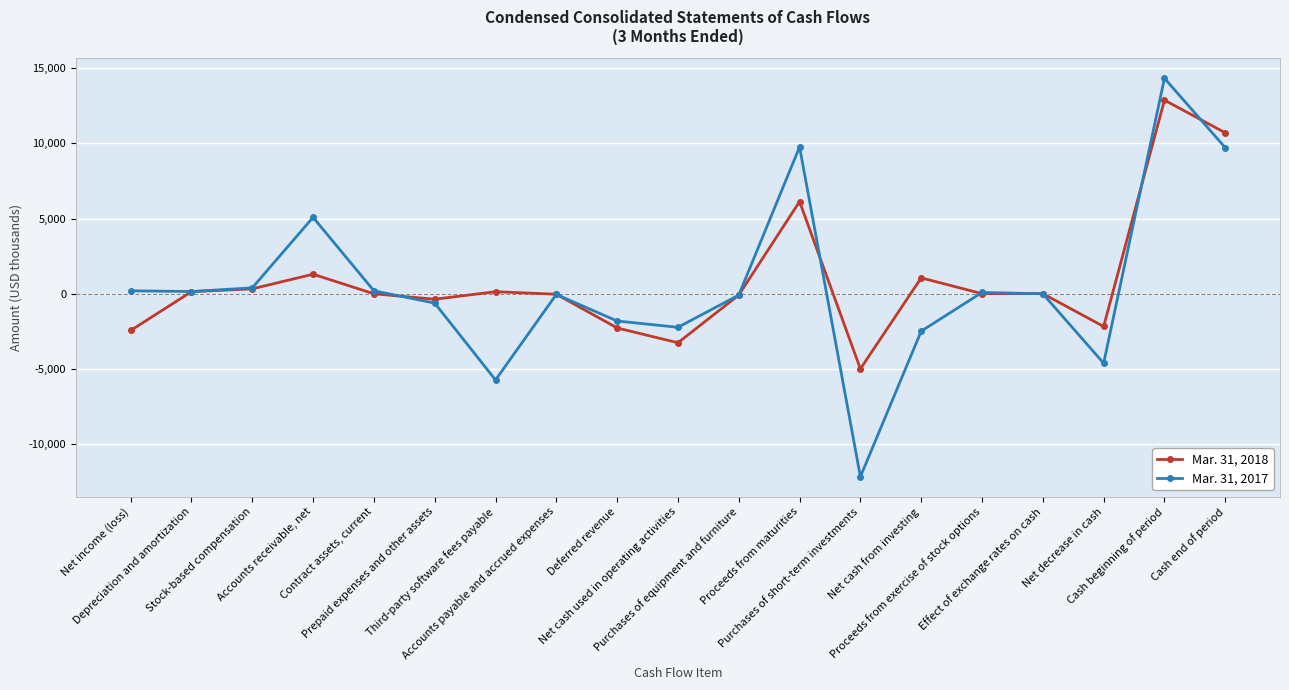

Rank the series by their average value, from lowest to highest.

Mar. 31, 2017, Mar. 31, 2018